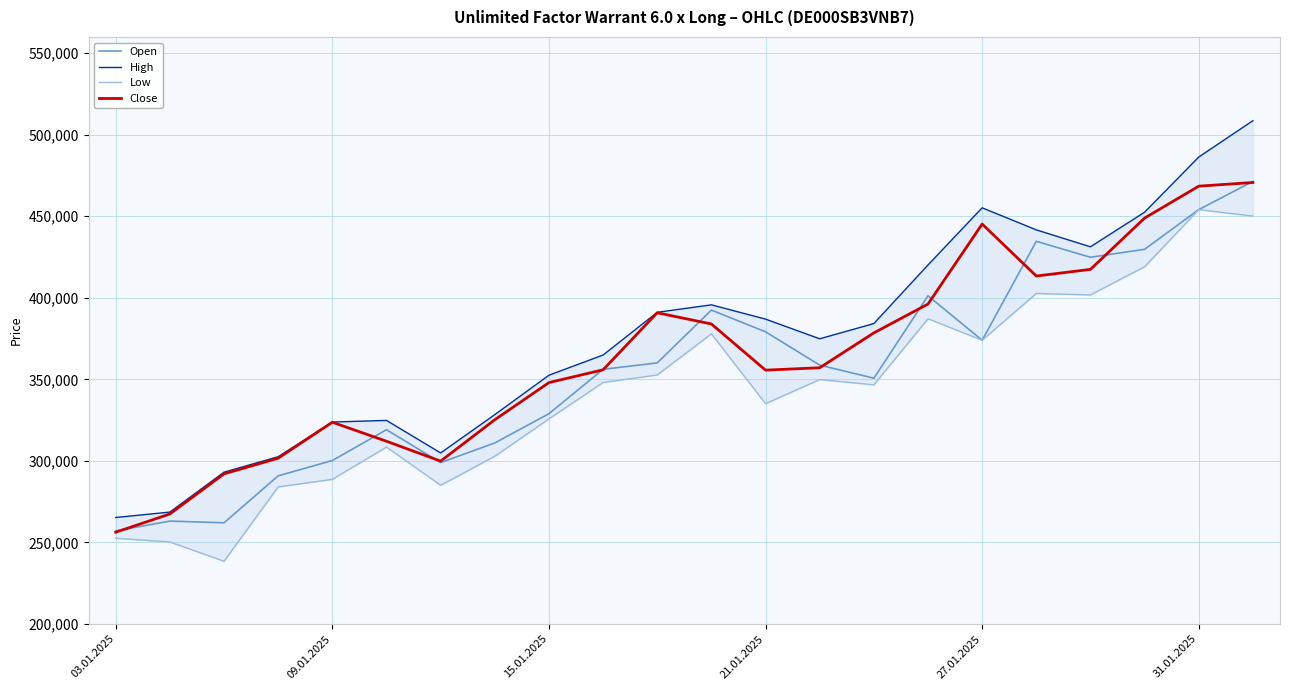

The value of Close at 15.01.2025 is 347995. True or false?

True